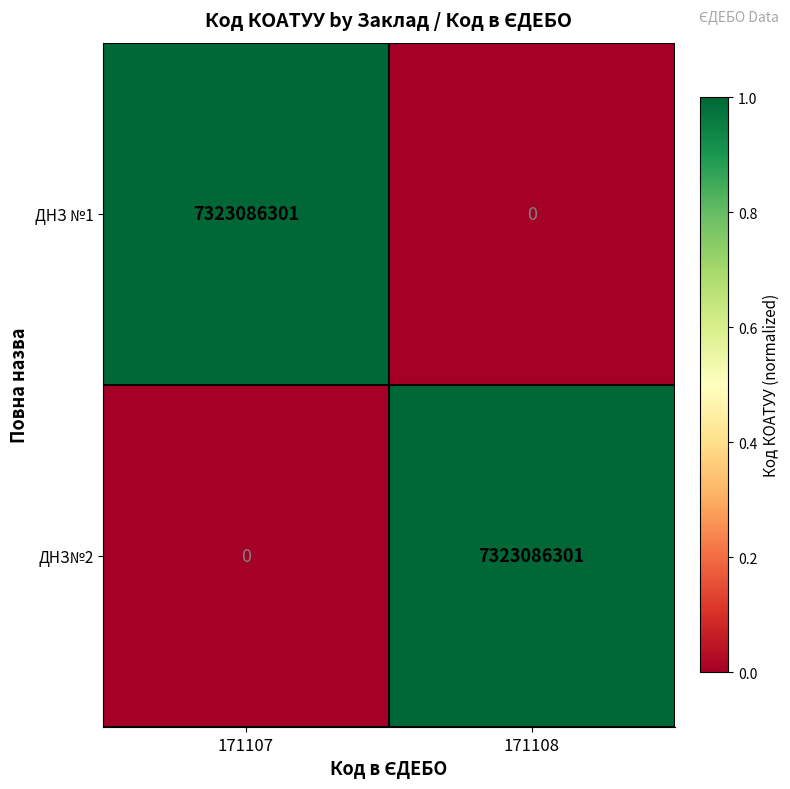

How many series are shown in this chart?

2